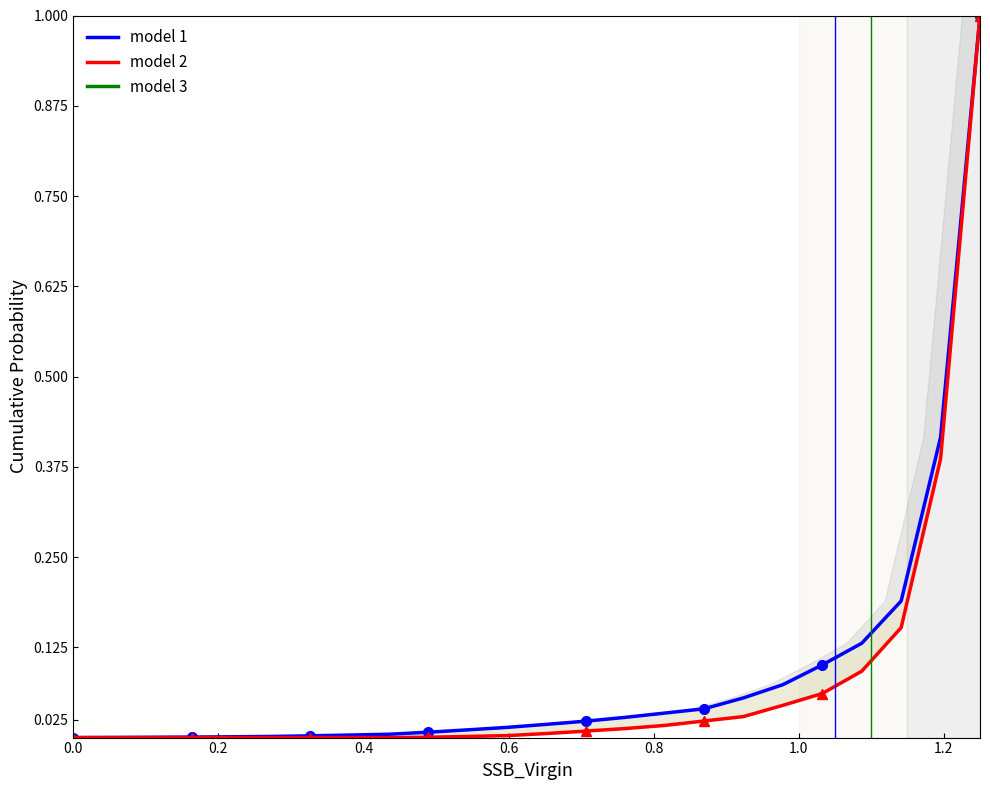

At how many categories does at least one series exceed 0?

24